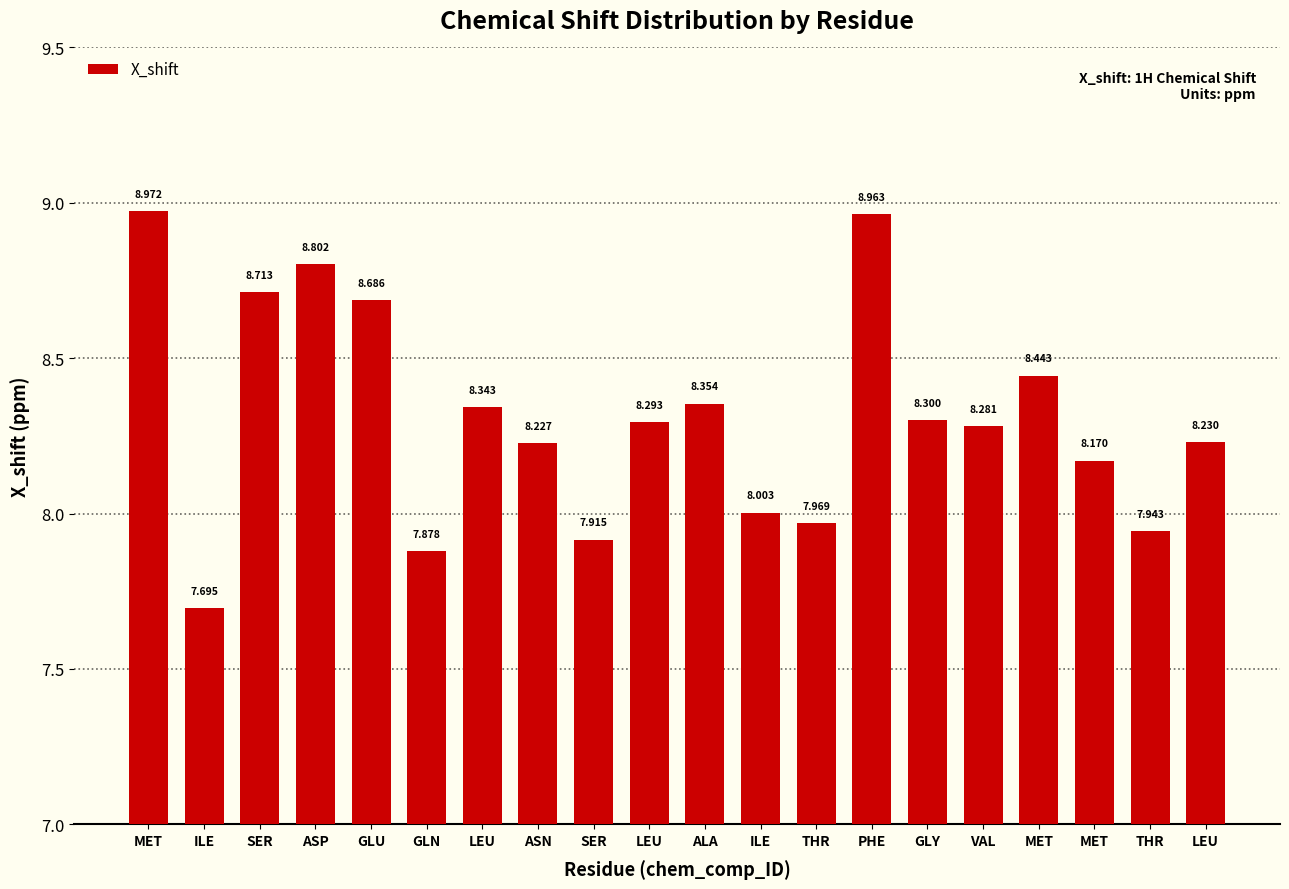

How many values exceed 8?

15